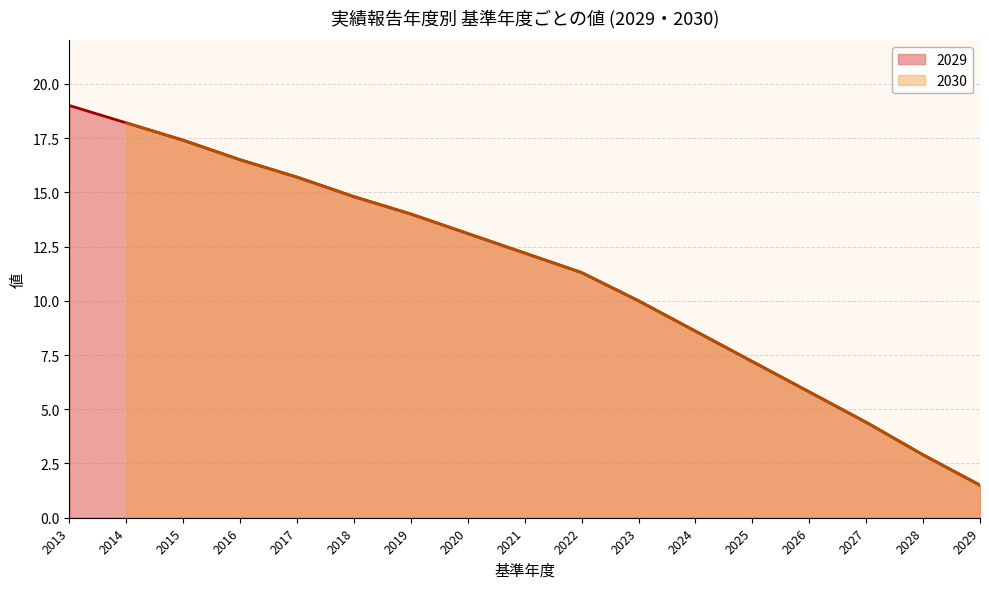

What is the maximum value shown in the chart?

19.0